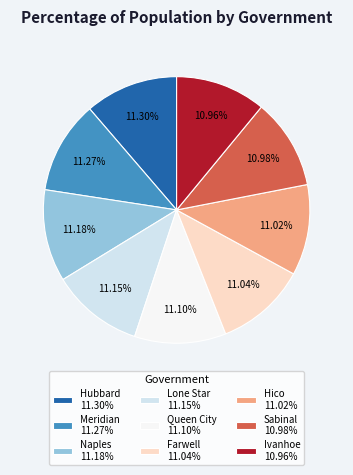

How much of the chart is everything except Ivanhoe?

89.0%